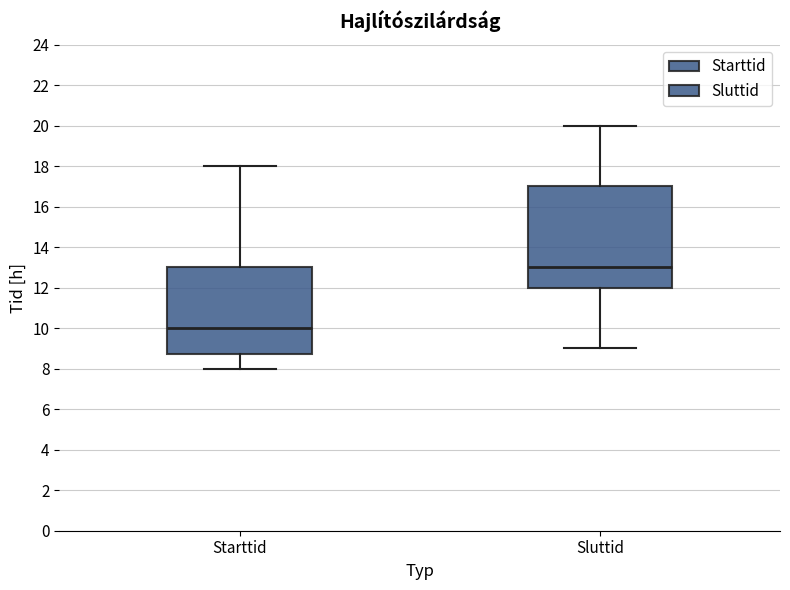

Which box has the highest median line?

Sluttid